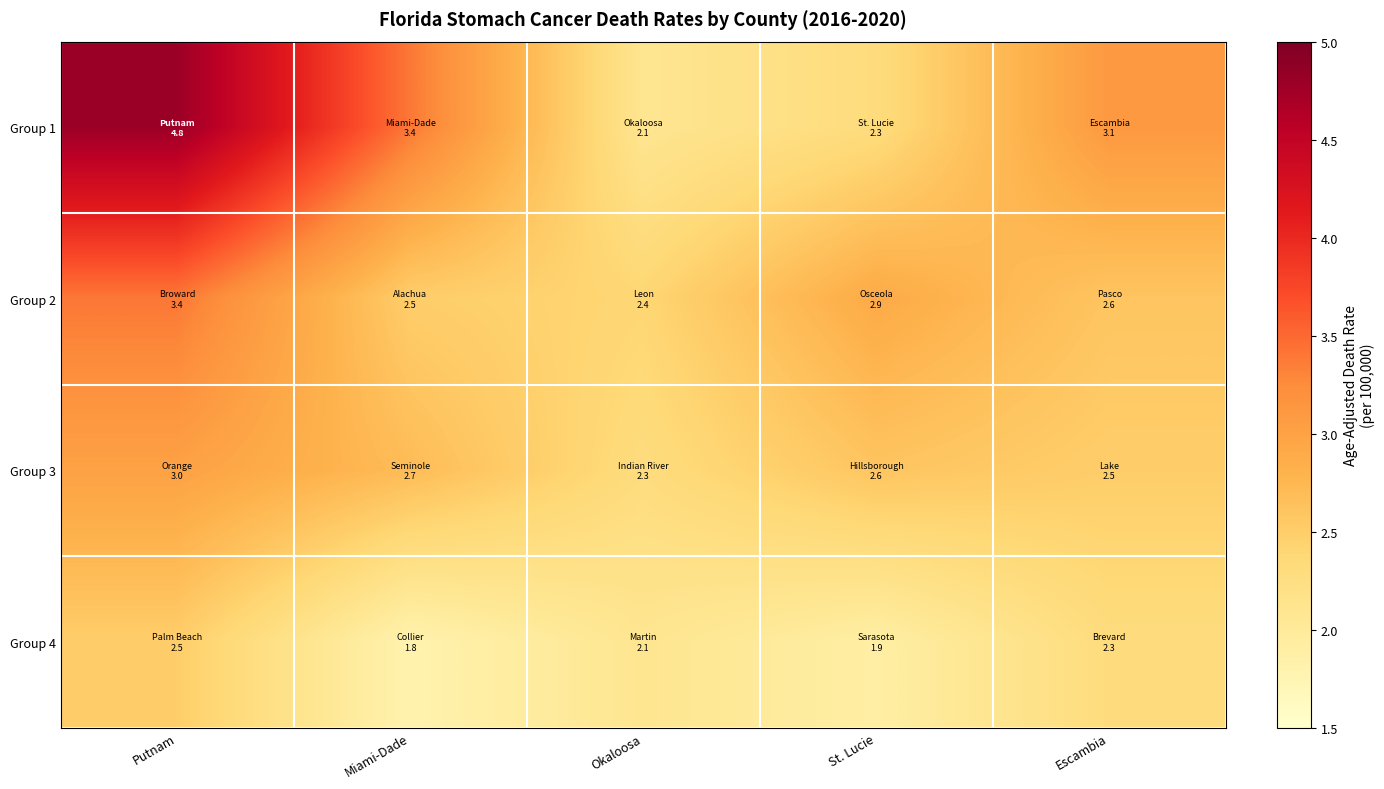

What is the smallest value displayed?

1.8